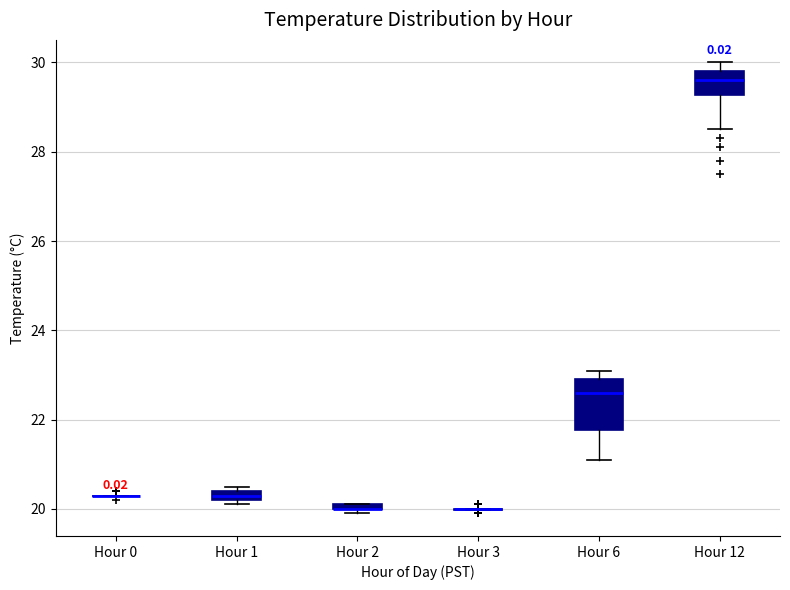

Comparing the boxes themselves (not the whiskers), which one is the tallest?

Hour 6